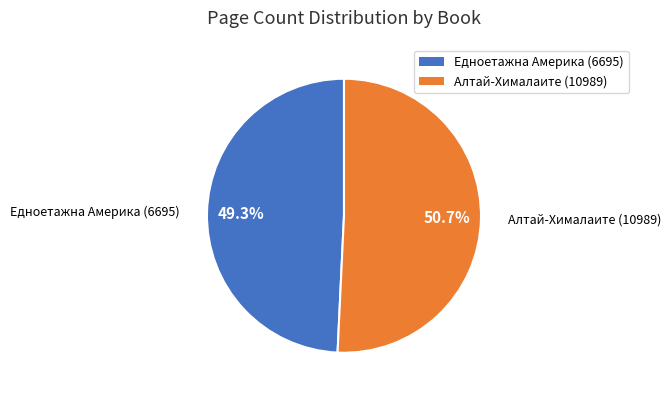

To the nearest percent, what is the difference between the largest and smallest slice percentages?

1%